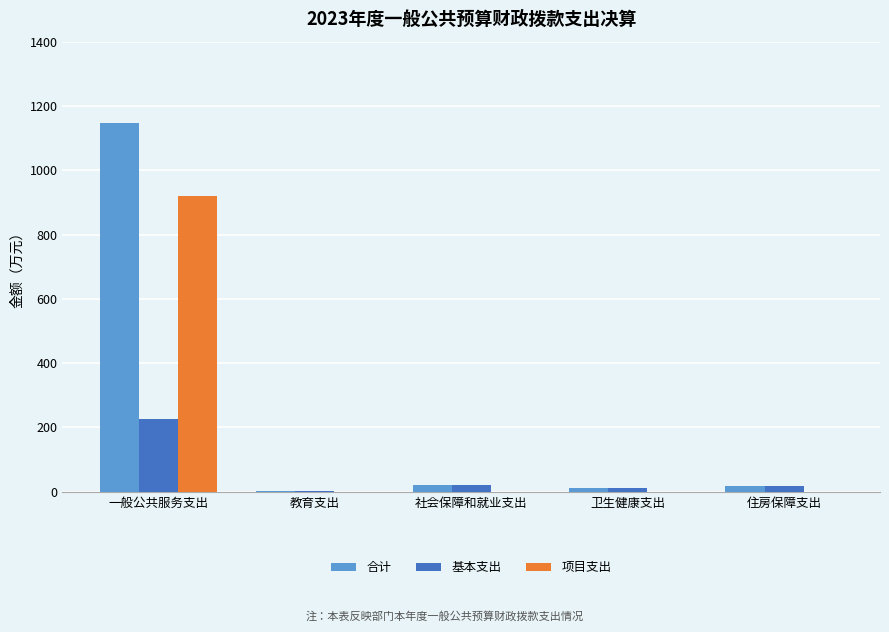

Which series has the largest total across all categories?

合计